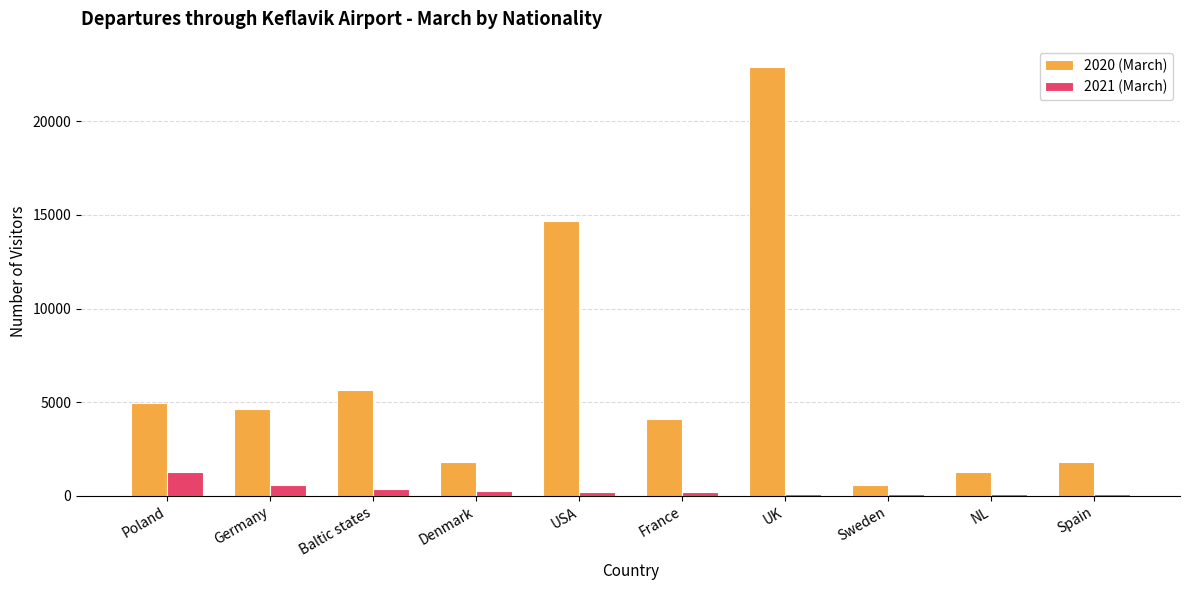

Which label corresponds to the largest value in the chart?

UK